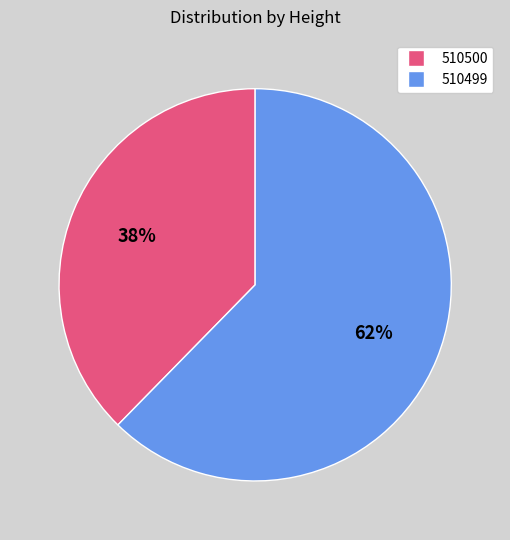

Between 510500 and 510499, which is larger?

510499